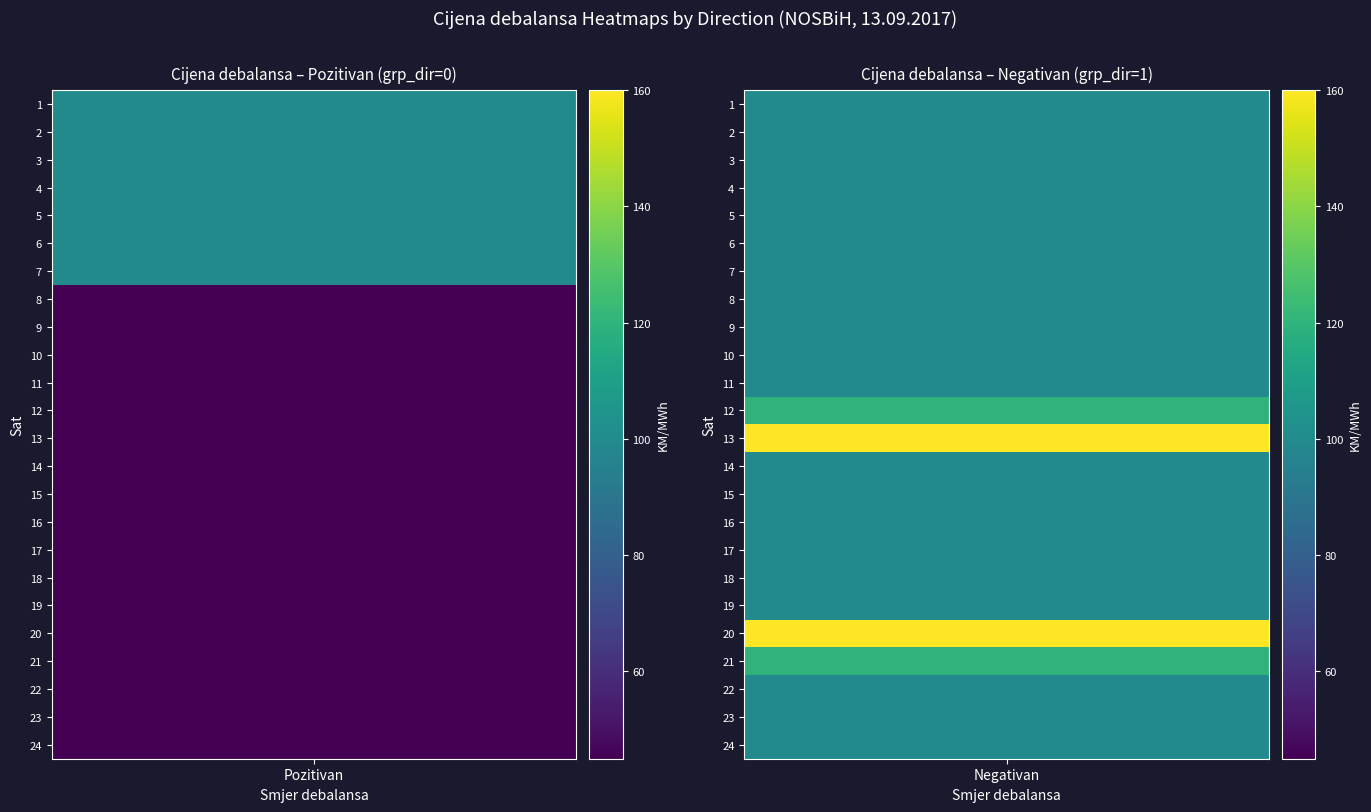

At how many categories does at least one series exceed 87?

2